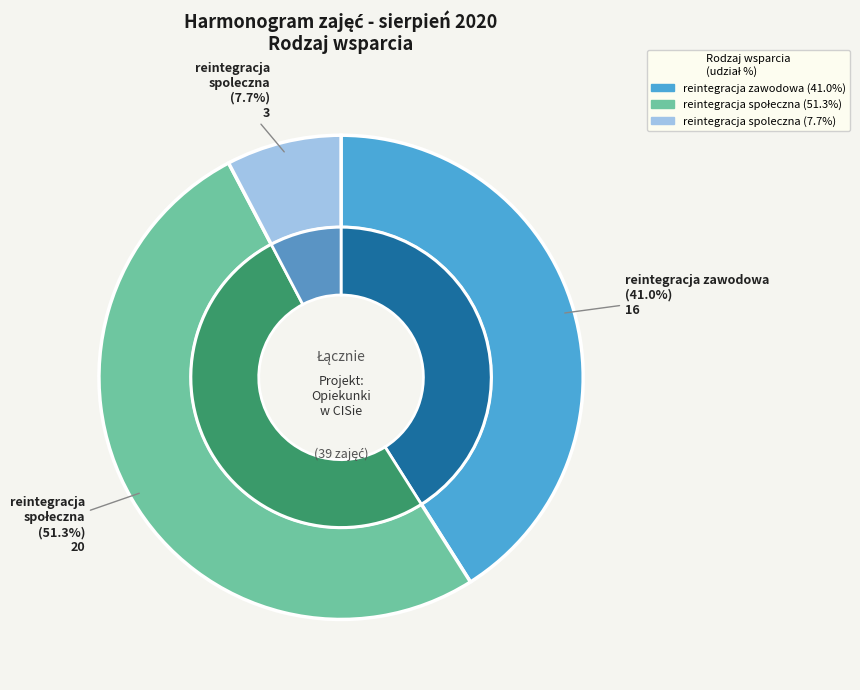

What is the total percentage of reintegracja społeczna and reintegracja spoleczna?

59.0%